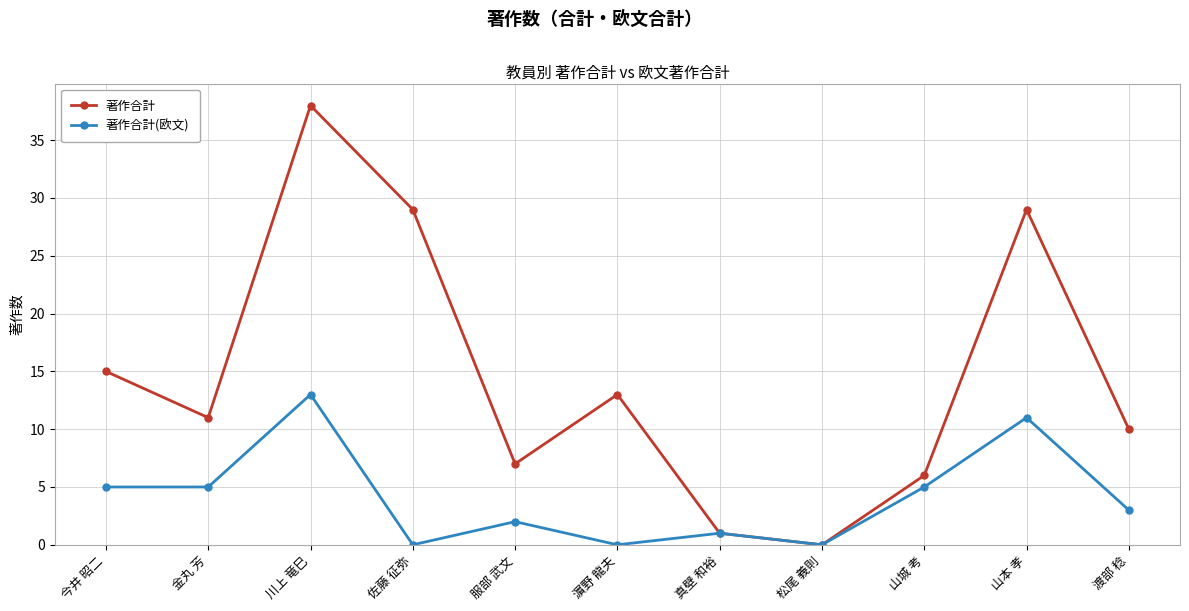

Reading left to right, transcribe all the data shown in this chart.

著作合計: 今井 昭二=15	金丸 芳=11	川上 竜巳=38	佐藤 征弥=29	服部 武文=7	濵野 龍夫=13	真壁 和裕=1	松尾 義則=0	山城 考=6	山本 孝=29	渡部 稔=10
著作合計(欧文): 今井 昭二=5	金丸 芳=5	川上 竜巳=13	佐藤 征弥=0	服部 武文=2	濵野 龍夫=0	真壁 和裕=1	松尾 義則=0	山城 考=5	山本 孝=11	渡部 稔=3